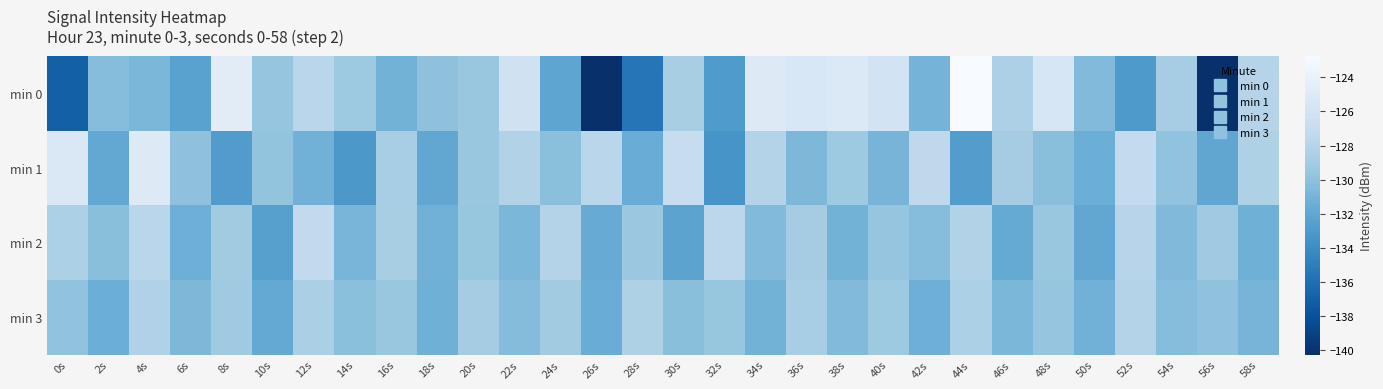

Reading left to right, what are all the values shown in this chart?

min 0: 0s=-137.0	2s=-130.3	4s=-130.8	6s=-132.4	8s=-124.7	10s=-129.7	12s=-127.8	14s=-129.3	16s=-131.1	18s=-130.0	20s=-129.5	22s=-126.2	24s=-132.2	26s=-140.2	28s=-135.6	30s=-128.7	32s=-133.0	34s=-125.0	36s=-125.4	38s=-125.1	40s=-126.0	42s=-131.0	44s=-122.7	46s=-128.4	48s=-125.5	50s=-130.5	52s=-133.1	54s=-128.9	56s=-140.3	58s=-128.0
min 1: 0s=-125.3	2s=-132.0	4s=-125.0	6s=-130.0	8s=-132.9	10s=-129.7	12s=-131.2	14s=-133.2	16s=-128.8	18s=-132.0	20s=-129.5	22s=-128.2	24s=-130.1	26s=-127.8	28s=-131.6	30s=-126.9	32s=-133.4	34s=-128.1	36s=-130.7	38s=-129.3	40s=-131.0	42s=-127.5	44s=-132.8	46s=-128.9	48s=-130.2	50s=-131.5	52s=-127.2	54s=-129.8	56s=-132.1	58s=-128.4
min 2: 0s=-128.5	2s=-130.2	4s=-127.8	6s=-131.4	8s=-129.1	10s=-132.6	12s=-127.3	14s=-130.9	16s=-128.7	18s=-131.2	20s=-129.6	22s=-130.8	24s=-128.1	26s=-131.7	28s=-129.4	30s=-132.3	32s=-127.6	34s=-130.5	36s=-128.9	38s=-131.1	40s=-129.7	42s=-130.3	44s=-128.2	46s=-131.8	48s=-129.5	50s=-132.0	52s=-127.9	54s=-130.6	56s=-129.2	58s=-131.3
min 3: 0s=-129.8	2s=-131.5	4s=-128.3	6s=-130.7	8s=-129.2	10s=-131.9	12s=-128.6	14s=-130.1	16s=-129.5	18s=-131.3	20s=-128.9	22s=-130.4	24s=-129.1	26s=-131.6	28s=-128.4	30s=-130.2	32s=-129.6	34s=-131.1	36s=-128.8	38s=-130.5	40s=-129.3	42s=-131.4	44s=-128.5	46s=-130.8	48s=-129.7	50s=-131.2	52s=-128.1	54s=-130.3	56s=-129.9	58s=-131.0